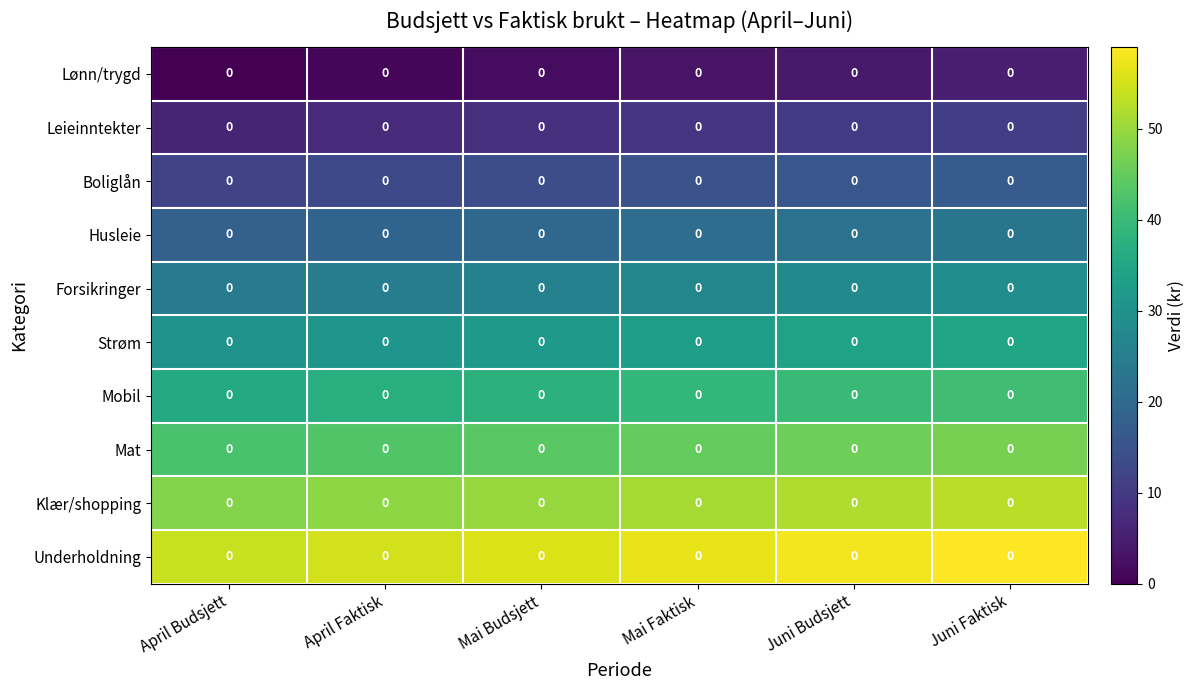

The Leieinntekter series shows 8 at Mai Budsjett. True or false?

True